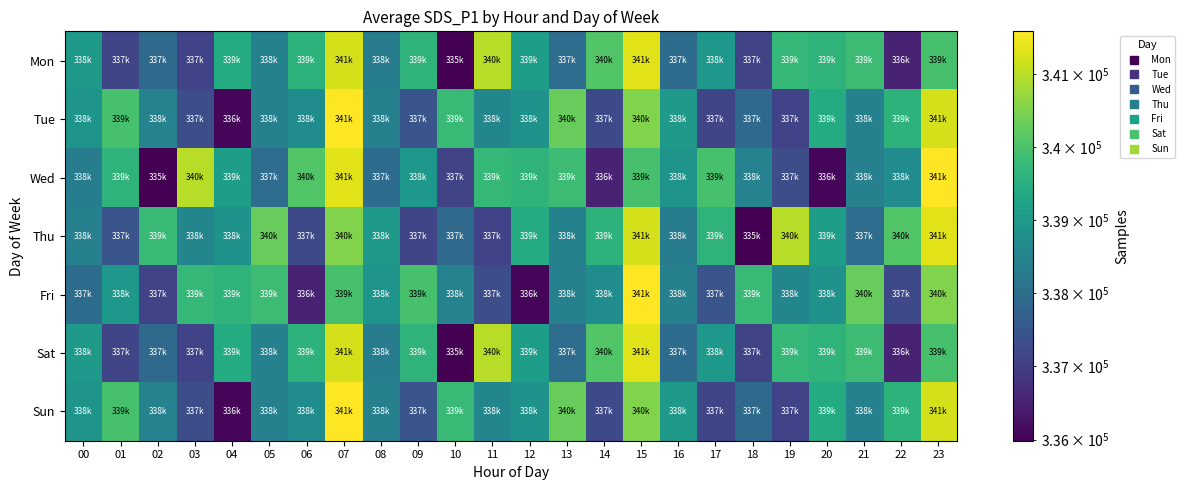

Reading left to right, extract all data points from this chart.

Mon: 00=338995	01=337160	02=337903	03=337098	04=339417	05=338440	06=339592	07=341232	08=338346	09=339618	10=335984	11=340993	12=339092	13=337979	14=340053	15=341332	16=337968	17=338970	18=337123	19=339710	20=339620	21=339822	22=336522	23=339957
Tue: 00=338878	01=339958	02=338469	03=337309	04=336072	05=338414	06=338697	07=341596	08=338416	09=337462	10=339745	11=338551	12=338859	13=340289	14=337209	15=340535	16=338995	17=337160	18=337903	19=337098	20=339417	21=338440	22=339592	23=341232
Wed: 00=338346	01=339618	02=335984	03=340993	04=339092	05=337979	06=340053	07=341332	08=337968	09=338970	10=337123	11=339710	12=339620	13=339822	14=336522	15=339957	16=338878	17=339958	18=338469	19=337309	20=336072	21=338414	22=338697	23=341596
Thu: 00=338416	01=337462	02=339745	03=338551	04=338859	05=340289	06=337209	07=340535	08=338995	09=337160	10=337903	11=337098	12=339417	13=338440	14=339592	15=341232	16=338346	17=339618	18=335984	19=340993	20=339092	21=337979	22=340053	23=341332
Fri: 00=337968	01=338970	02=337123	03=339710	04=339620	05=339822	06=336522	07=339957	08=338878	09=339958	10=338469	11=337309	12=336072	13=338414	14=338697	15=341596	16=338416	17=337462	18=339745	19=338551	20=338859	21=340289	22=337209	23=340535
Sat: 00=338995	01=337160	02=337903	03=337098	04=339417	05=338440	06=339592	07=341232	08=338346	09=339618	10=335984	11=340993	12=339092	13=337979	14=340053	15=341332	16=337968	17=338970	18=337123	19=339710	20=339620	21=339822	22=336522	23=339957
Sun: 00=338878	01=339958	02=338469	03=337309	04=336072	05=338414	06=338697	07=341596	08=338416	09=337462	10=339745	11=338551	12=338859	13=340289	14=337209	15=340535	16=338995	17=337160	18=337903	19=337098	20=339417	21=338440	22=339592	23=341232